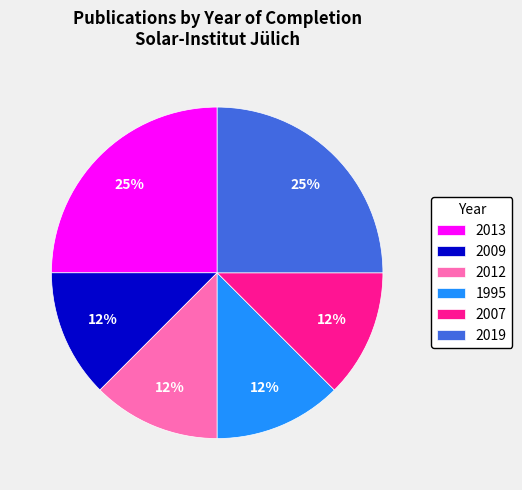

Combined, do 2019 and 2012 account for over 50%?

No